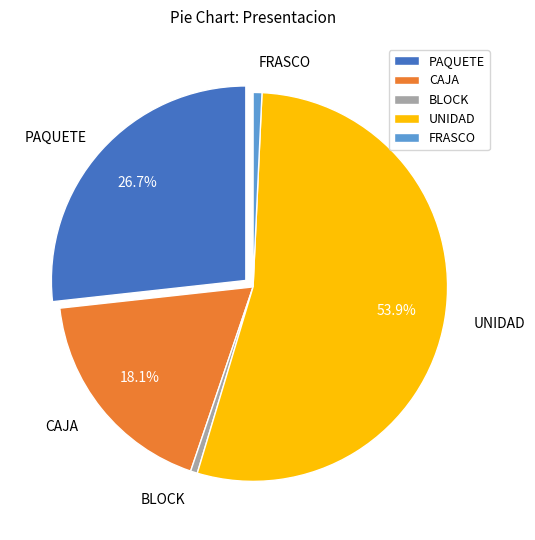

Is the sum of CAJA and BLOCK greater than half?

No